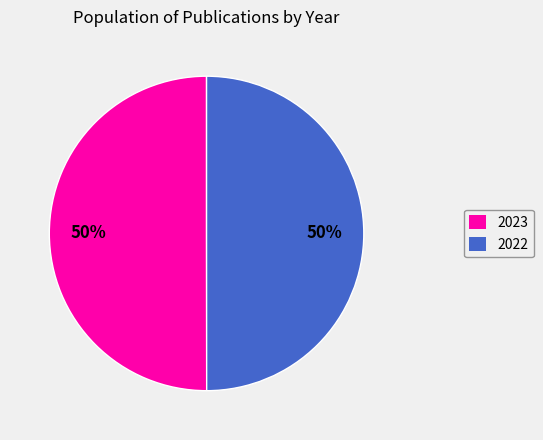

True or false: 2023 accounts for 37% of the total.

False